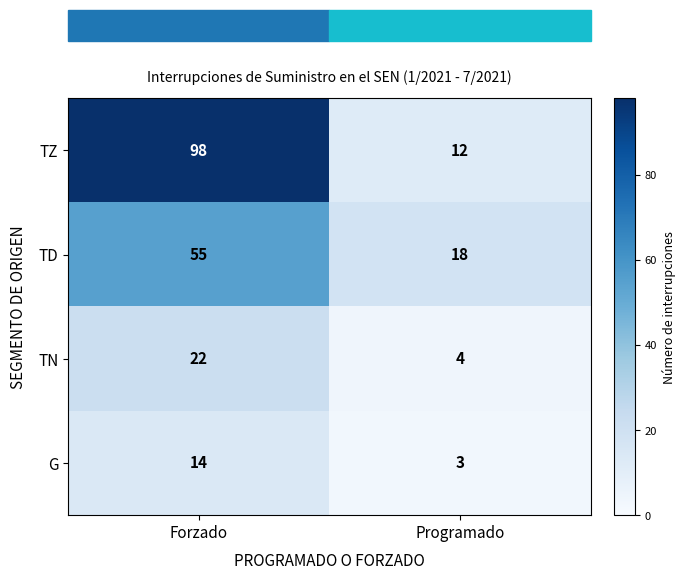

Count the number of data series in this chart.

4